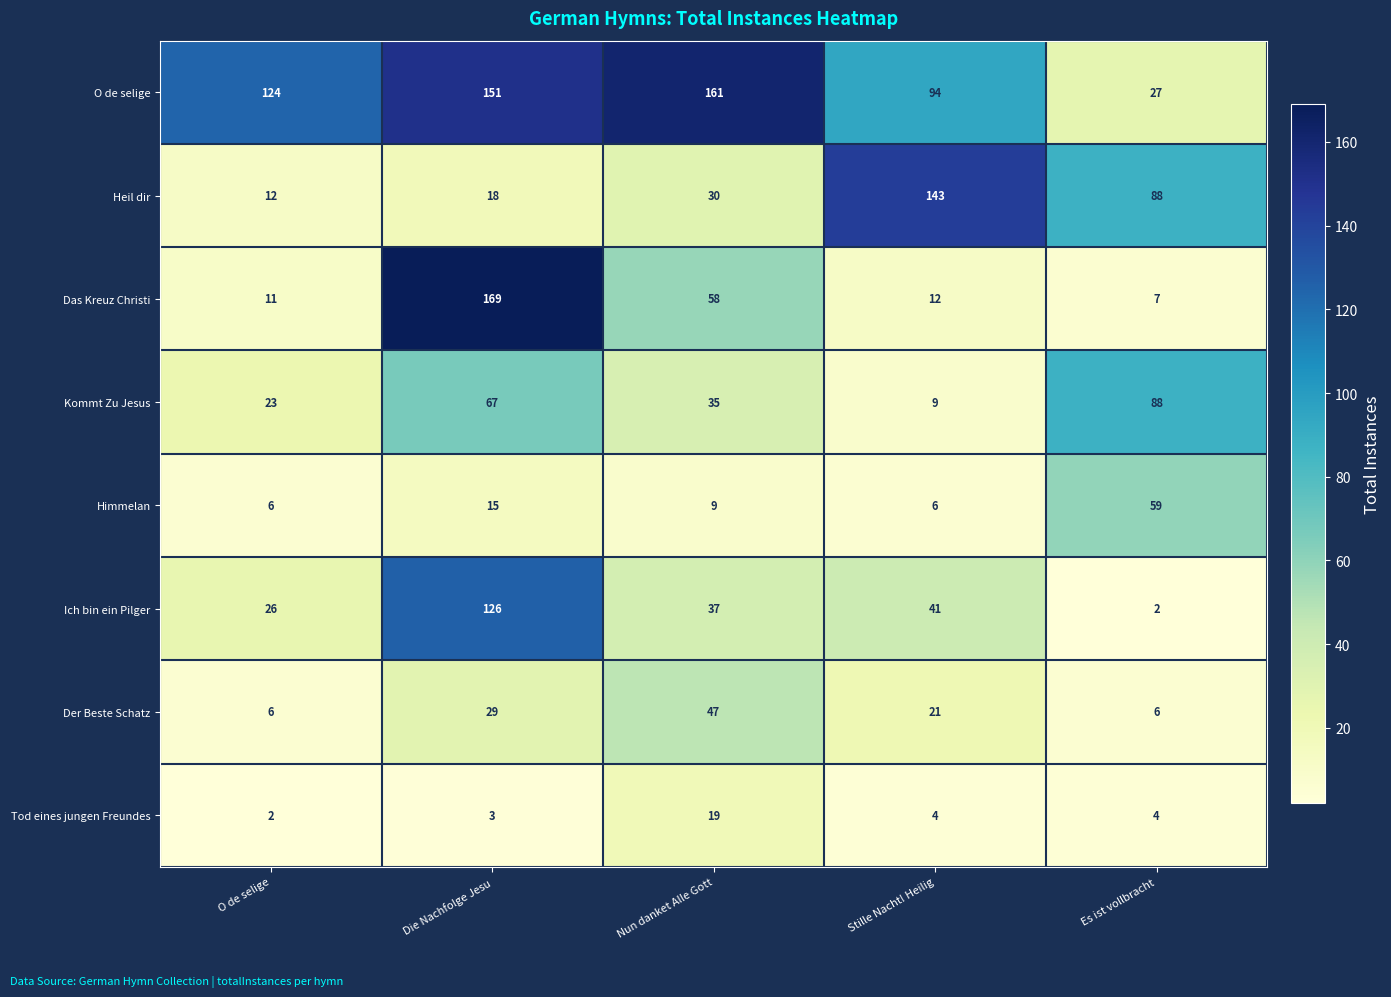

List the series in order of their peak value, highest first.

Das Kreuz Christi, O de selige, Heil dir, Ich bin ein Pilger, Kommt Zu Jesus, Himmelan, Der Beste Schatz, Tod eines jungen Freundes